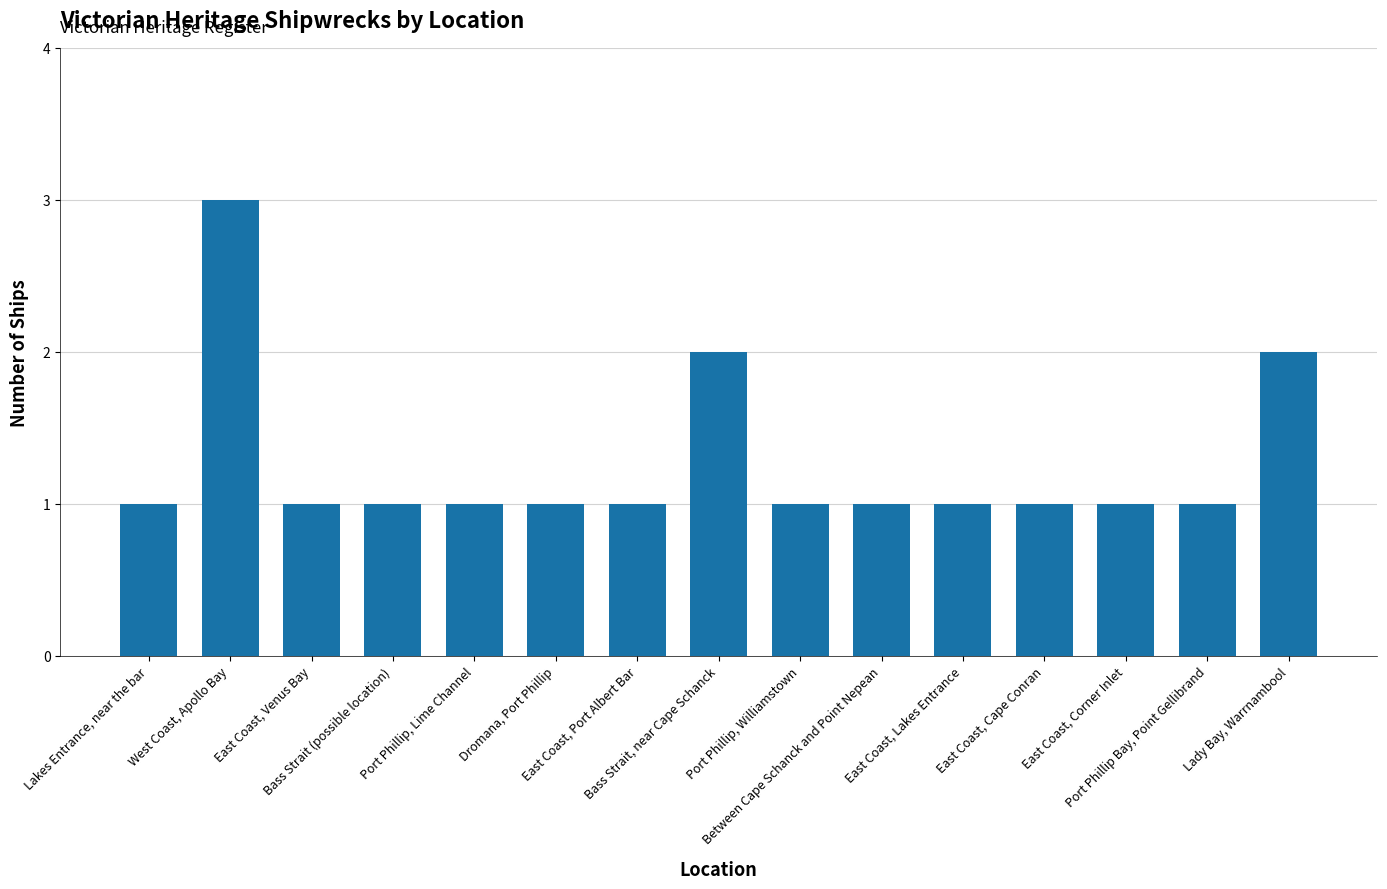

Count the number of categories in the chart.

15